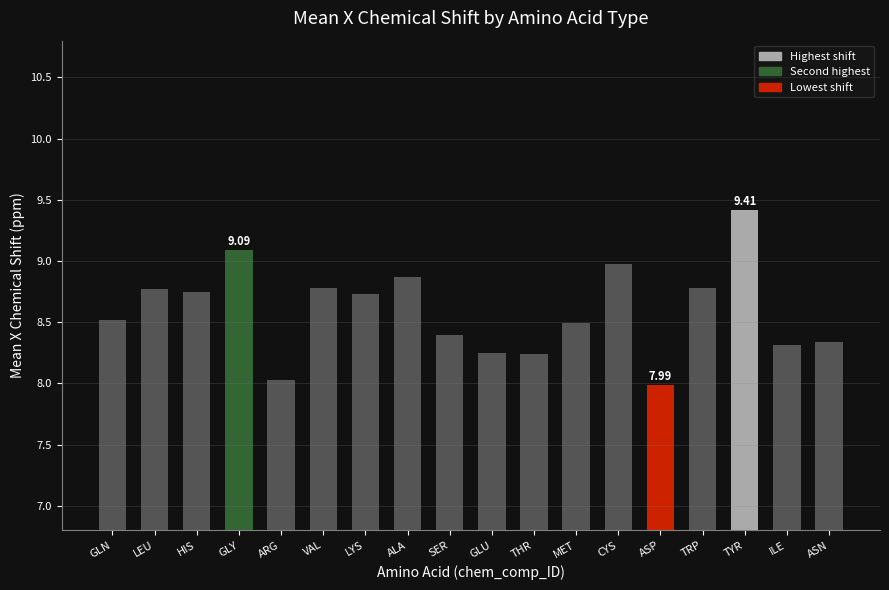

What is the sum of the values at VAL and SER?

17.2